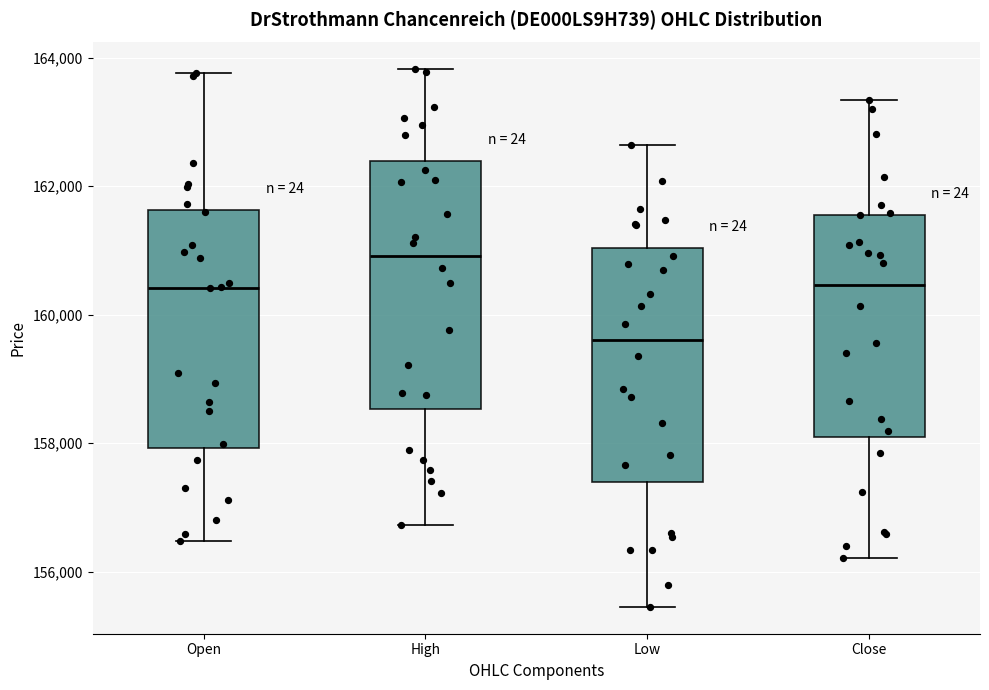

Where does the upper whisker of the box for Close end on the y-axis? The values are not printed on the chart, so give them approximately, as read against the axis.

163400